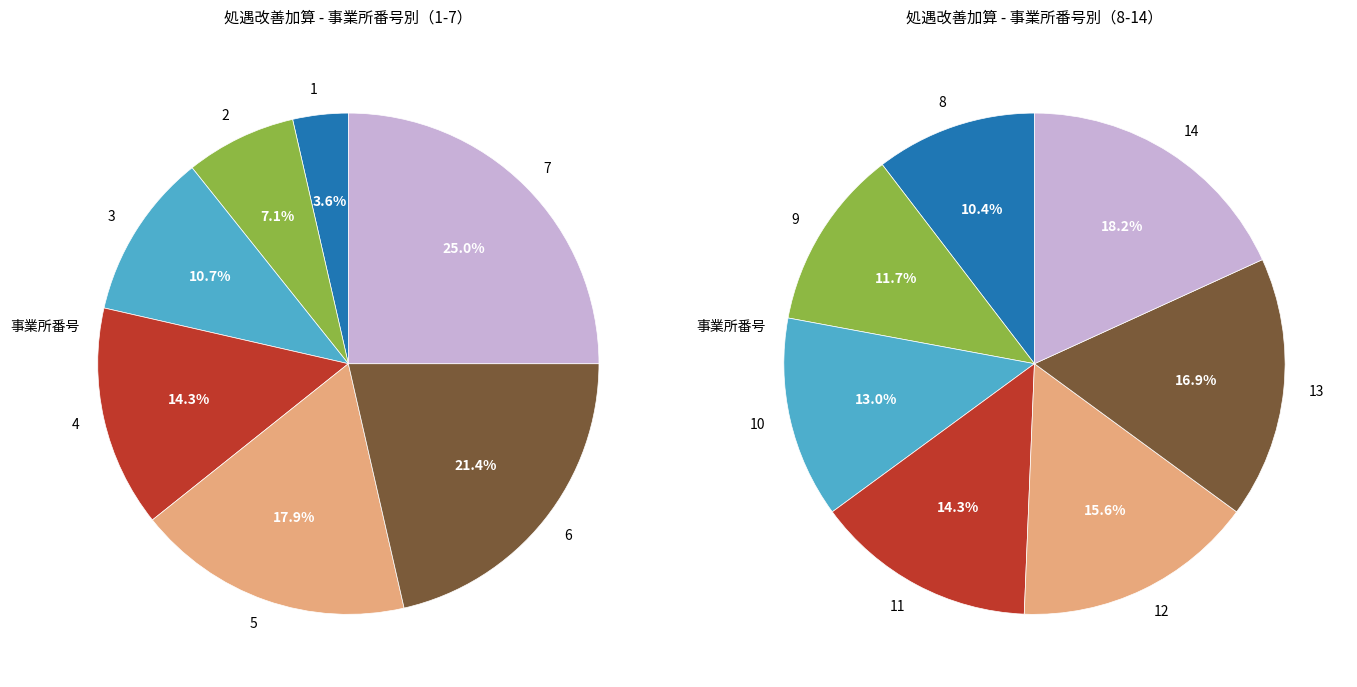

What is the change in value from 4 to 7?

+3